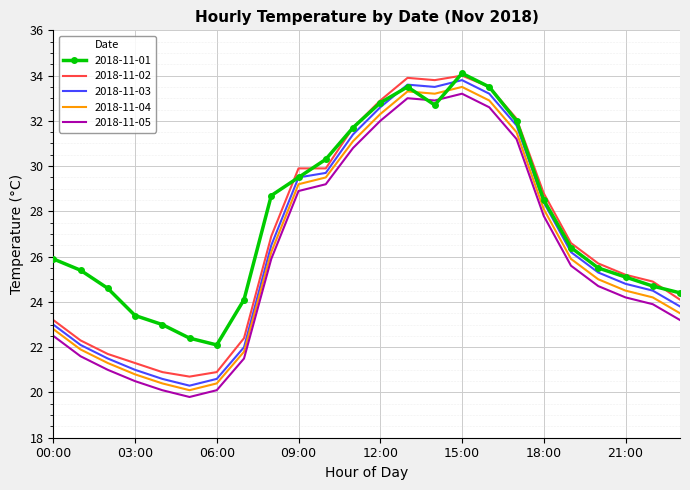

What is the difference between the maximum and minimum values in the 2018-11-04 series?

13.4